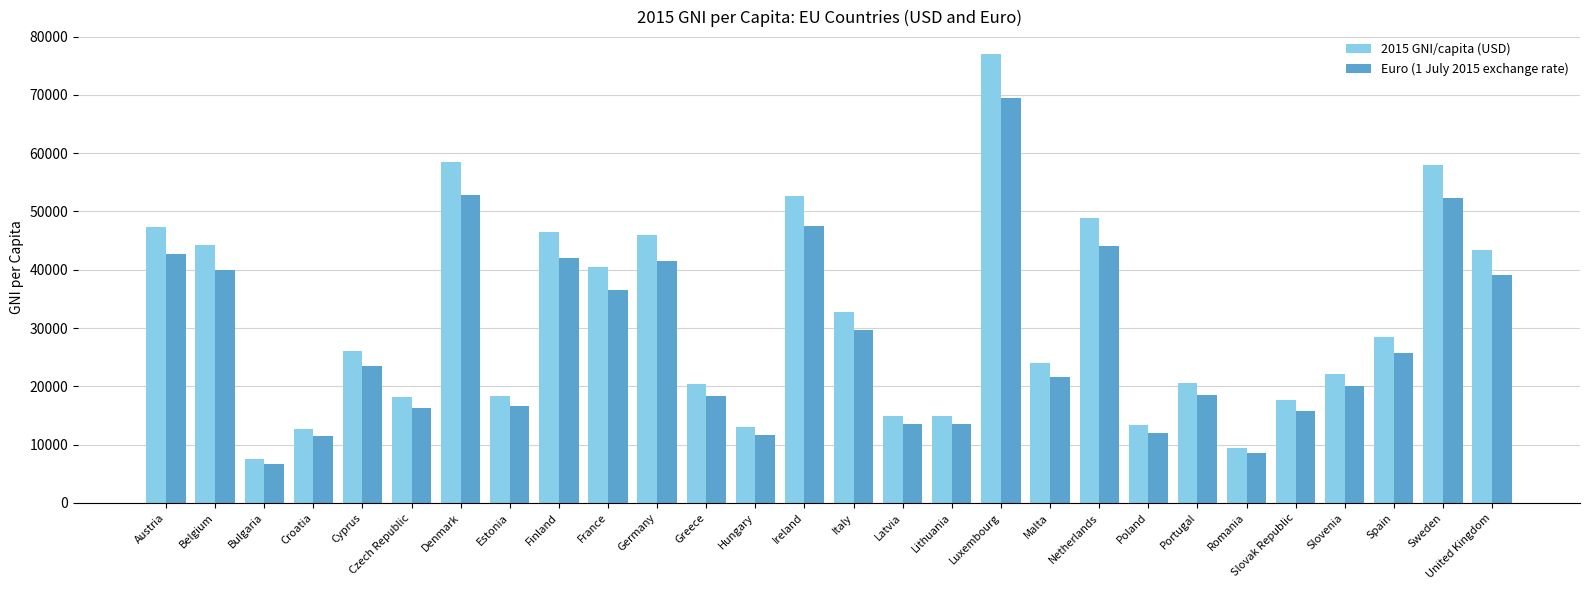

What is the total value across all series at Bulgaria?

14227.9